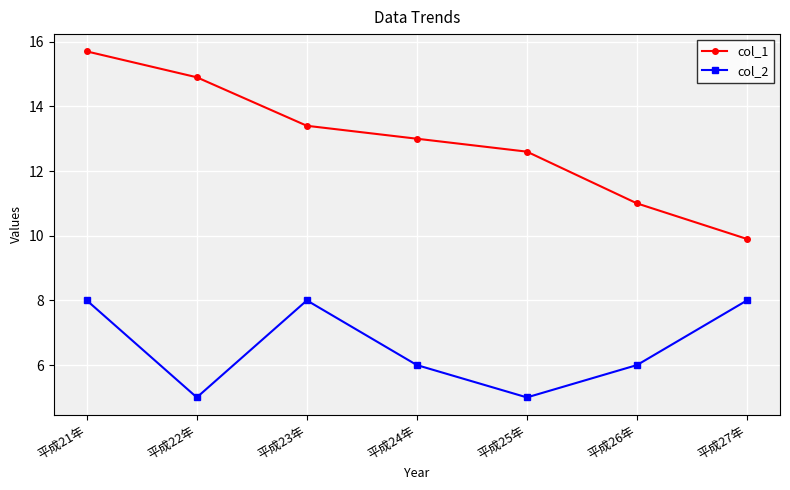

Reading left to right, extract all data points from this chart.

col_1: 平成21年=15.7	平成22年=14.9	平成23年=13.4	平成24年=13.0	平成25年=12.6	平成26年=11.0	平成27年=9.9
col_2: 平成21年=8.0	平成22年=5.0	平成23年=8.0	平成24年=6.0	平成25年=5.0	平成26年=6.0	平成27年=8.0